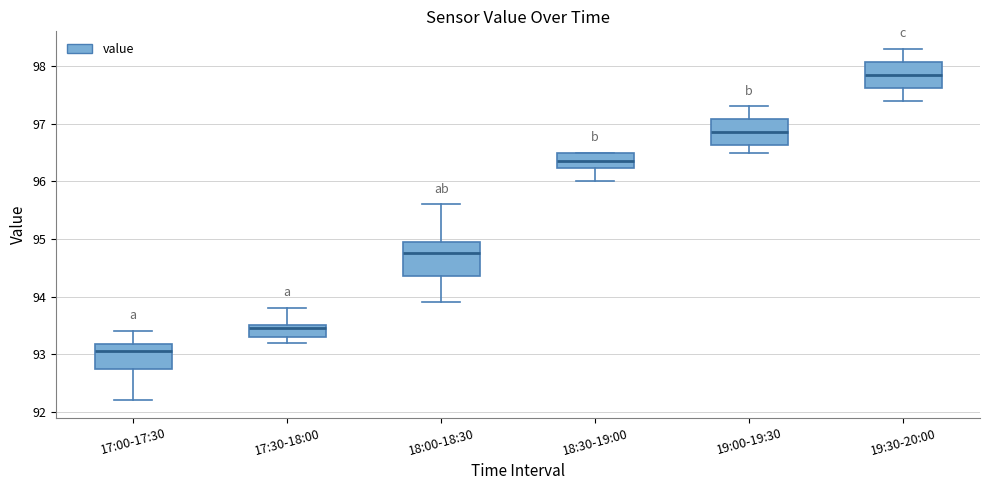

Comparing the boxes themselves (not the whiskers), which one is the tallest?

18:00-18:30